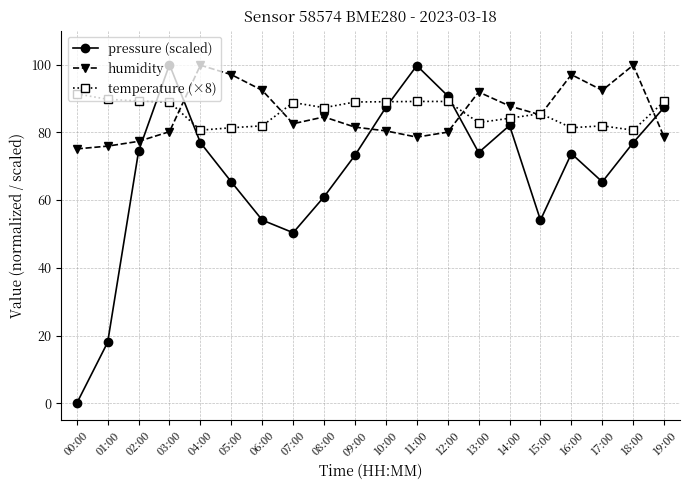

True or false: humidity and pressure (scaled) cross at least once.

True